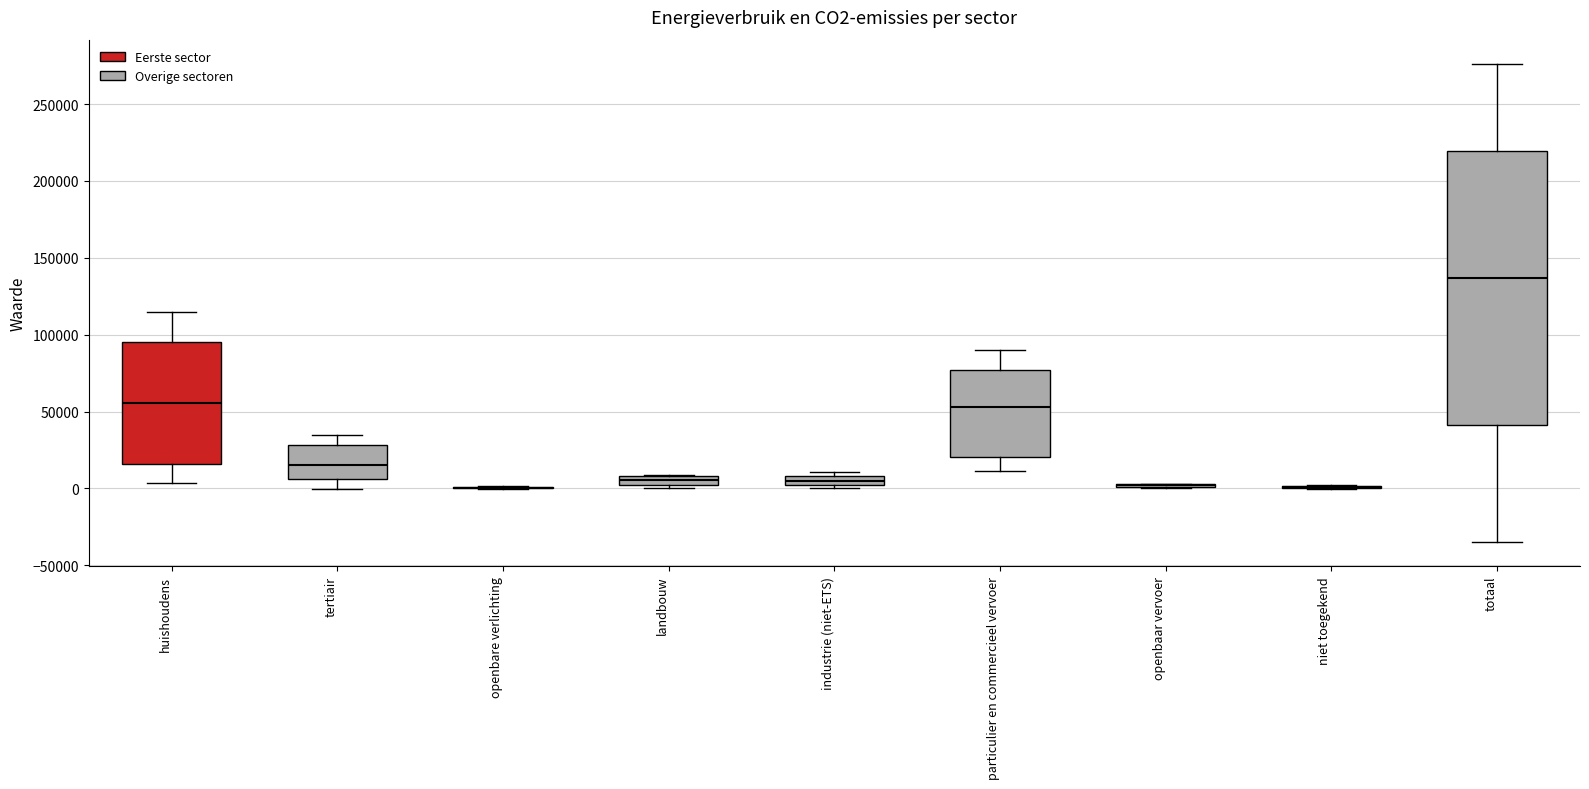

Which box is the tallest, from its lower edge to its upper edge?

totaal